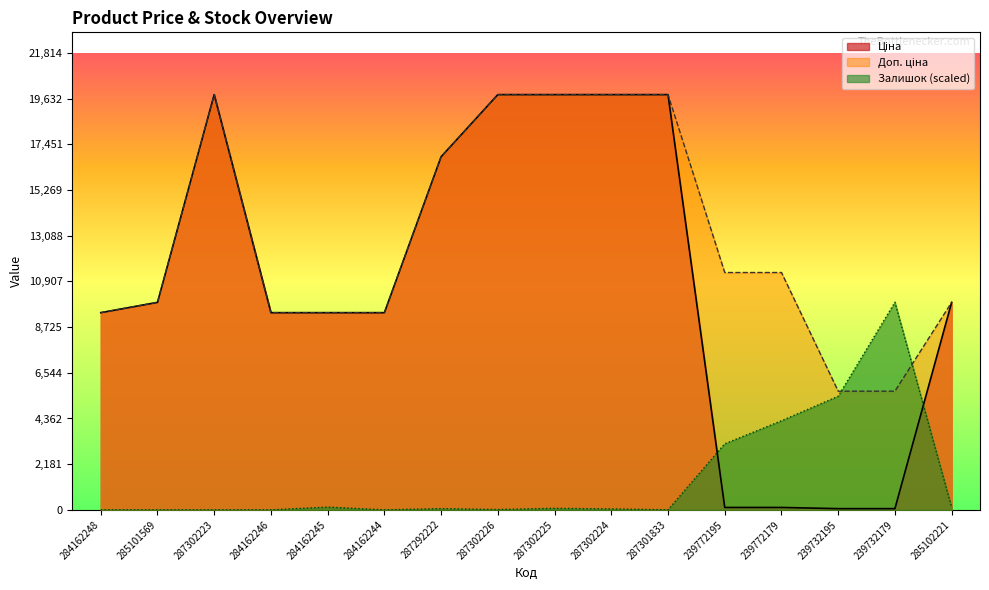

In Залишок, how many points are higher than both neighbors (excluding endpoints)?

4